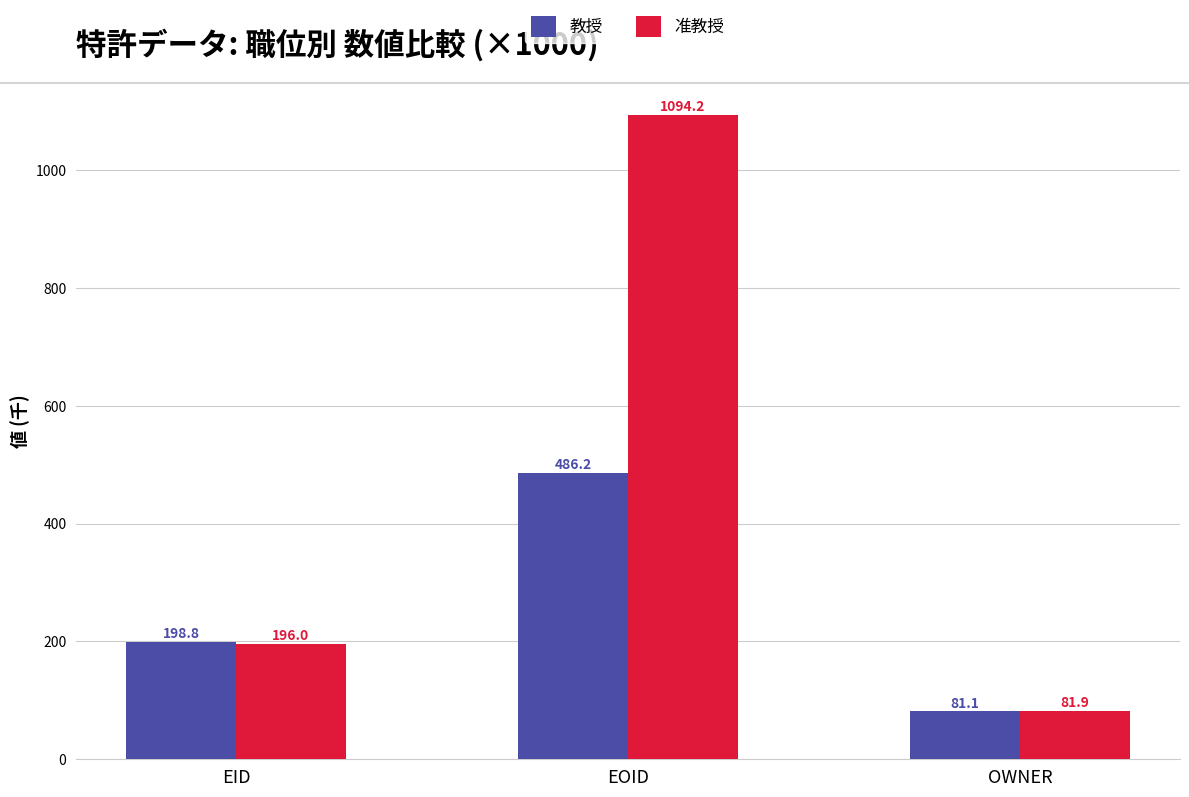

How many bars are there in each group?

2